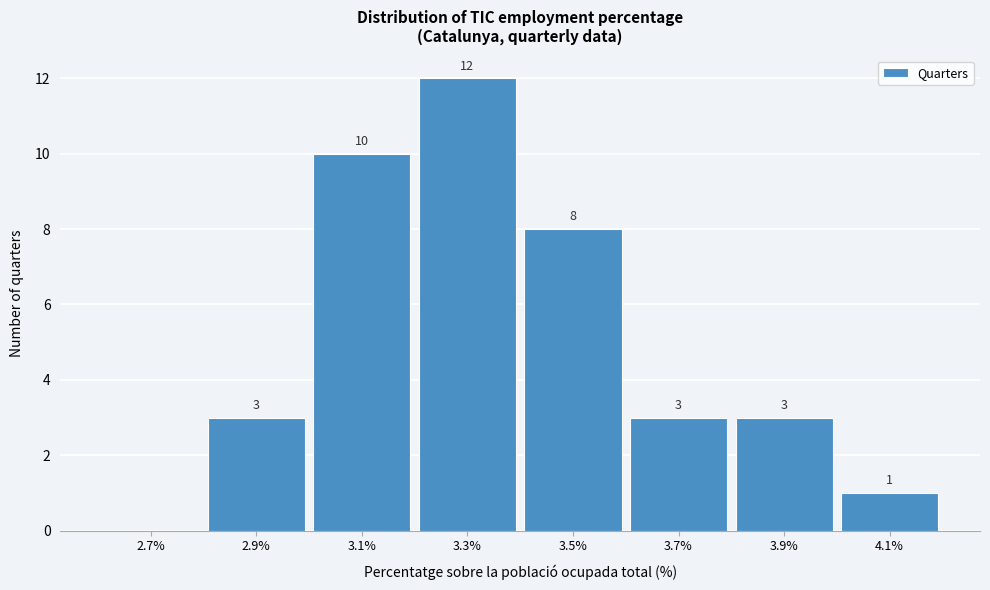

Over which range of the x-axis is the bar tallest?

3.2 to 3.4